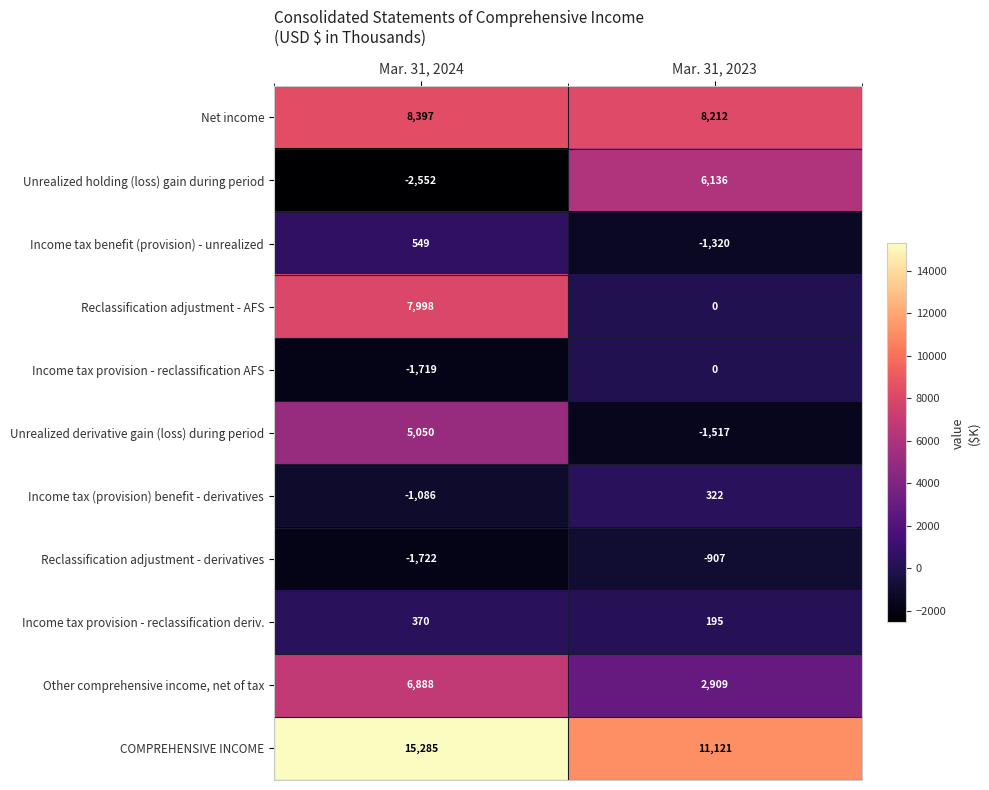

What is the average value of the Reclassification adjustment - AFS series?

3999